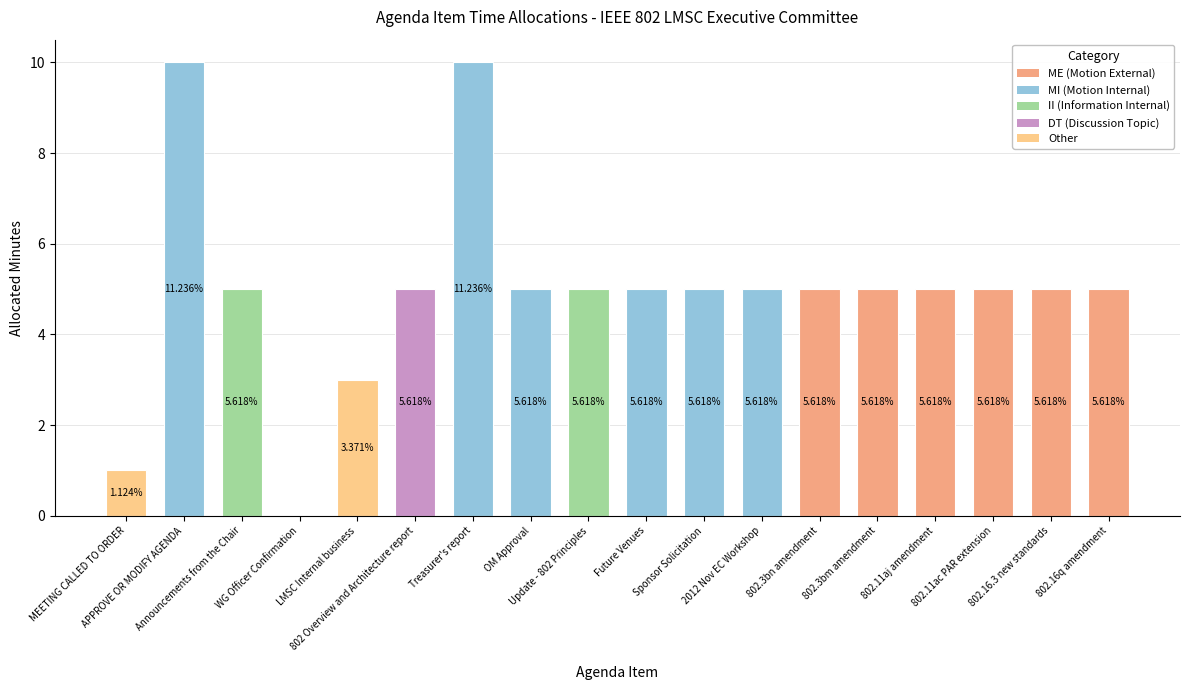

Are the bars grouped side by side (vs. stacked)?

No